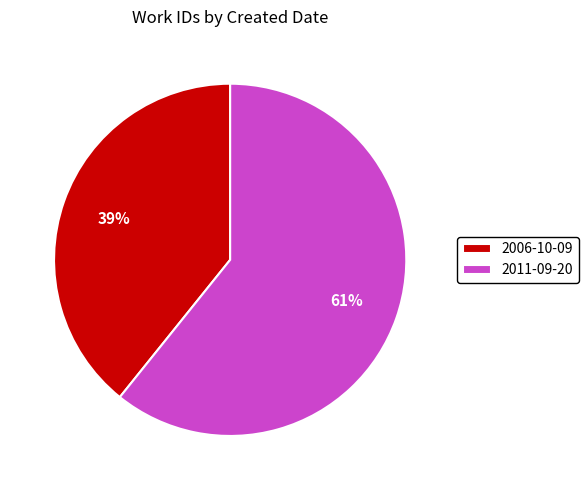

Do 2011-09-20 and 2006-10-09 together represent more than half of the pie?

Yes